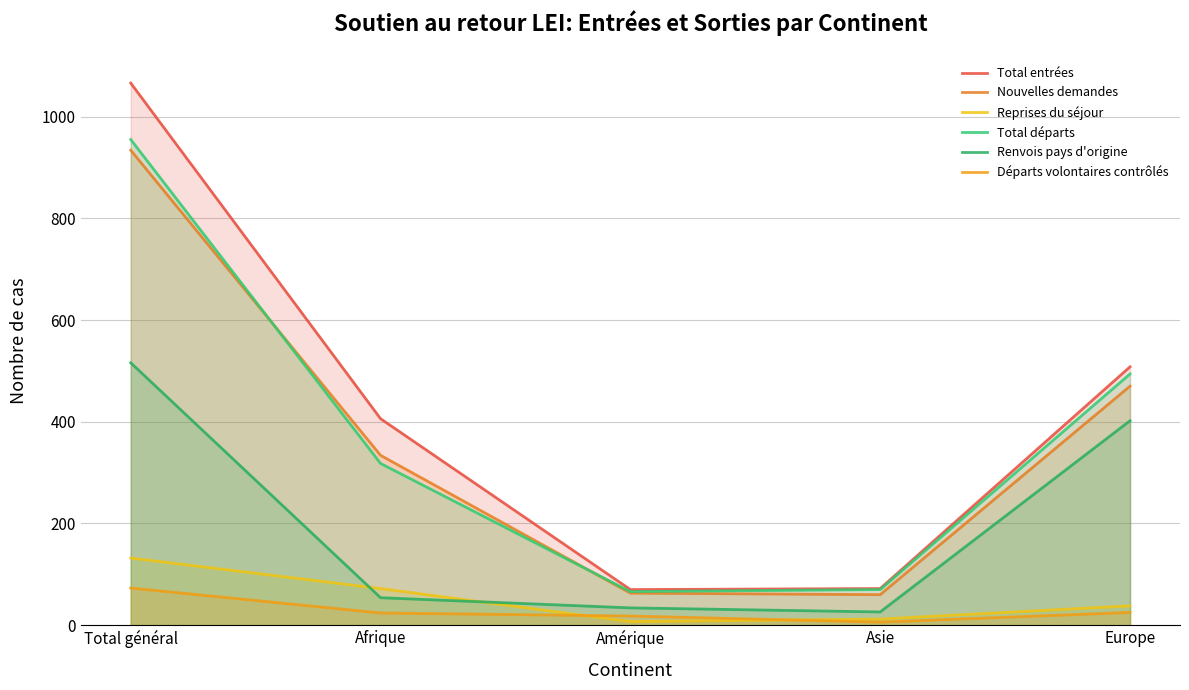

At which category is the sum across all series the highest?

Total général